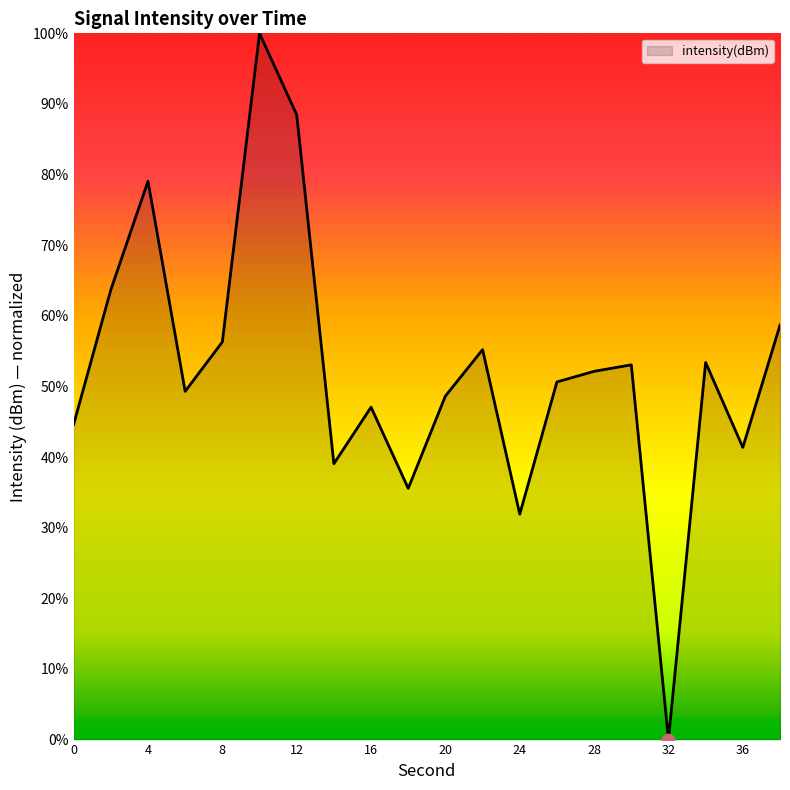

What is the maximum value shown in the chart?

100.0